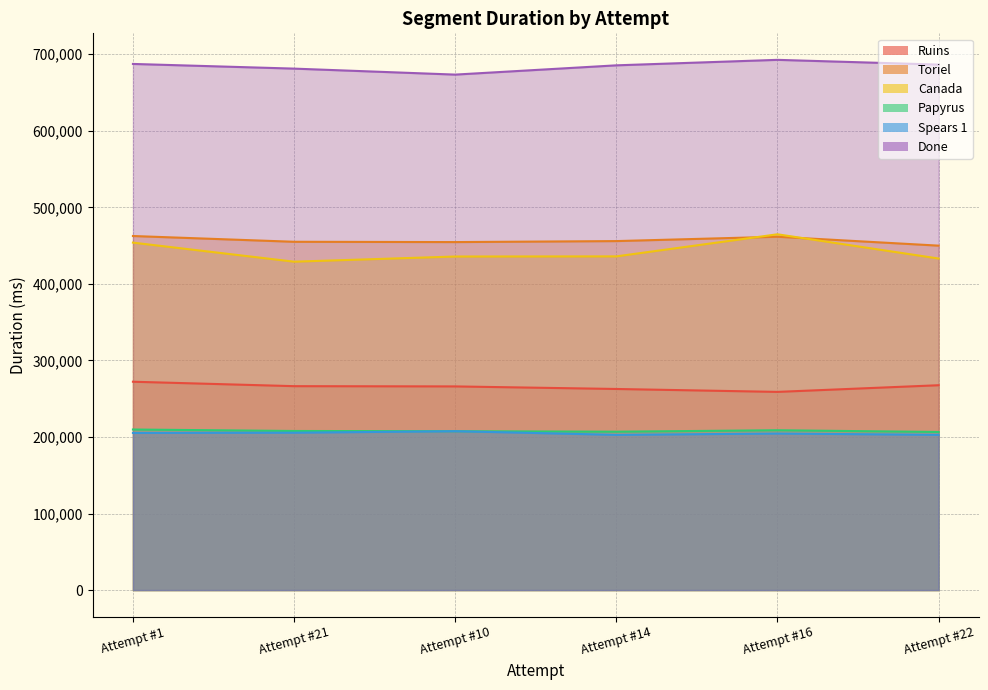

How many lines are shown in the chart?

6